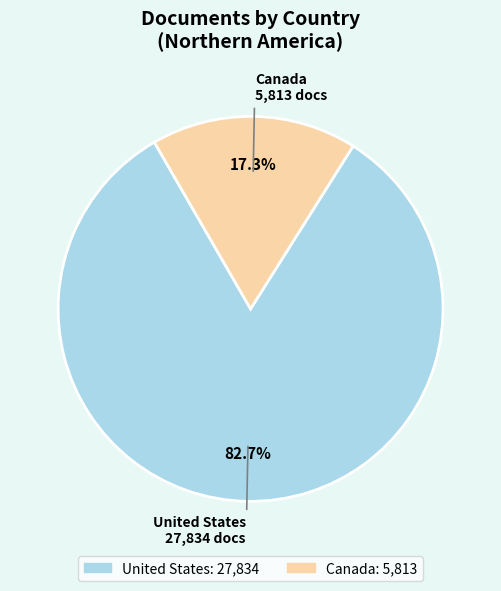

True or false: Canada accounts for 28% of the total.

False